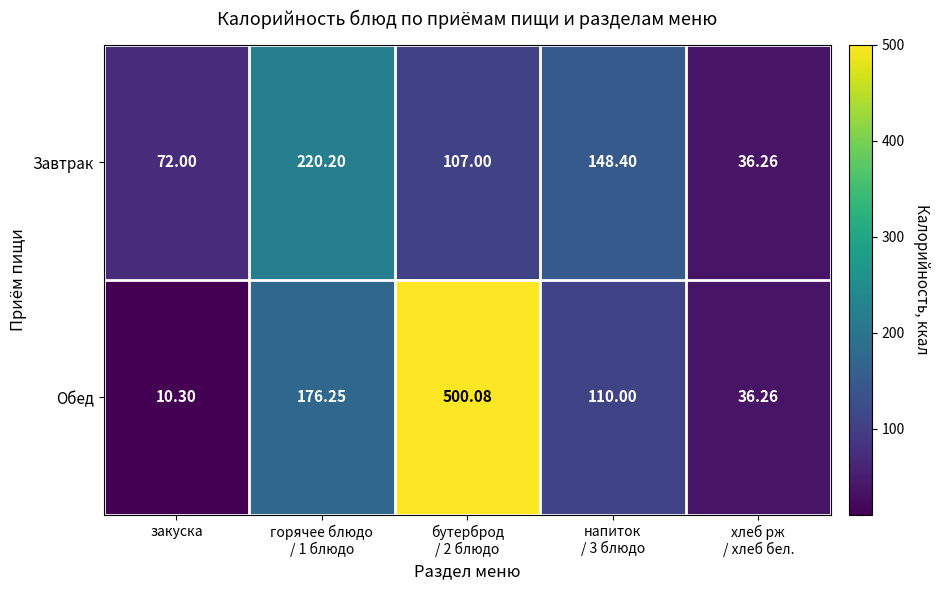

At бутерброд
/ 2 блюдо, list the series in order from smallest to largest.

Завтрак, Обед